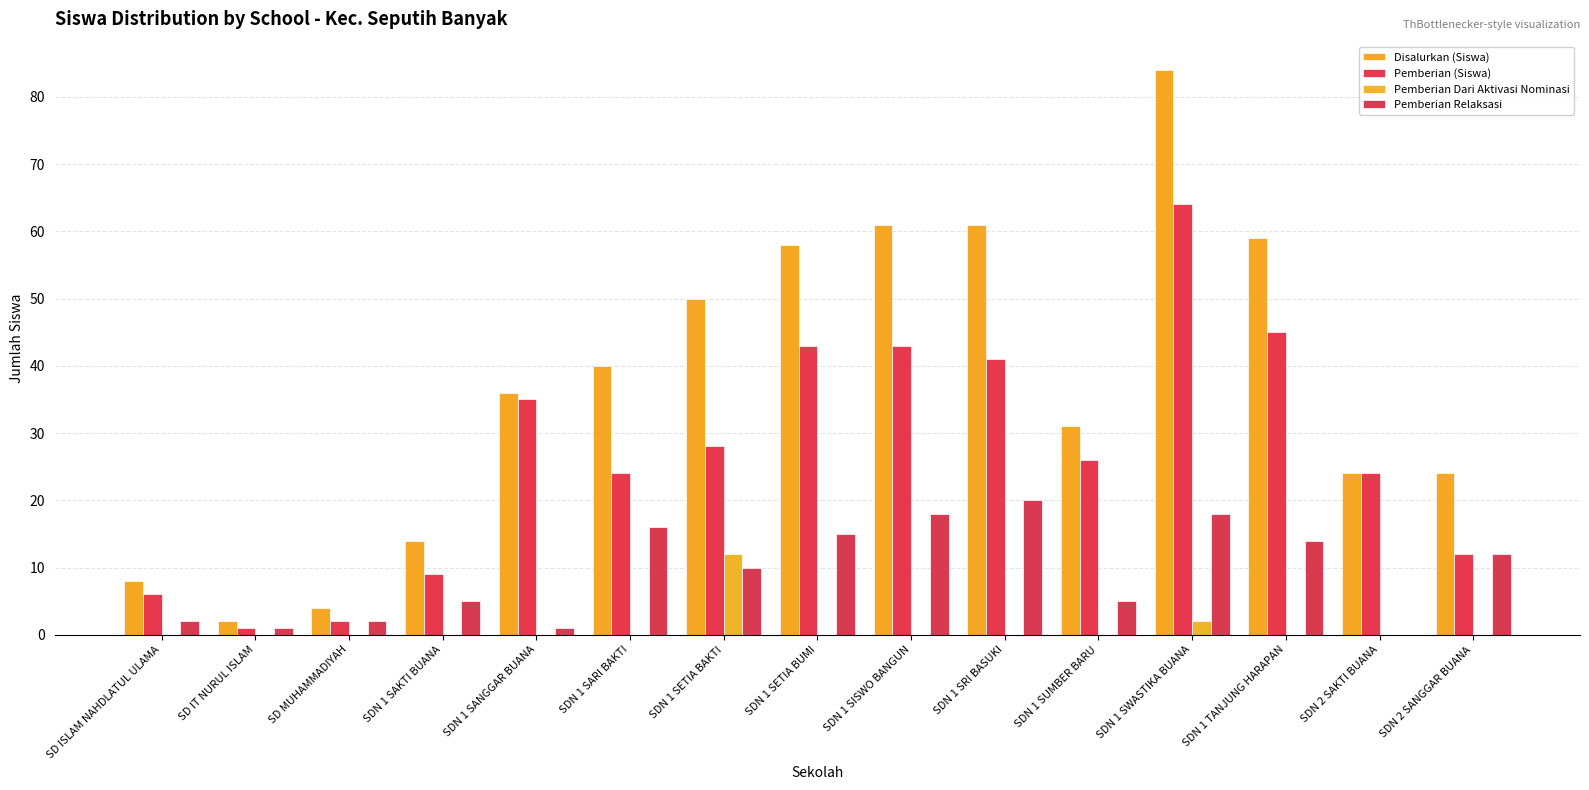

What is the greatest value displayed?

84